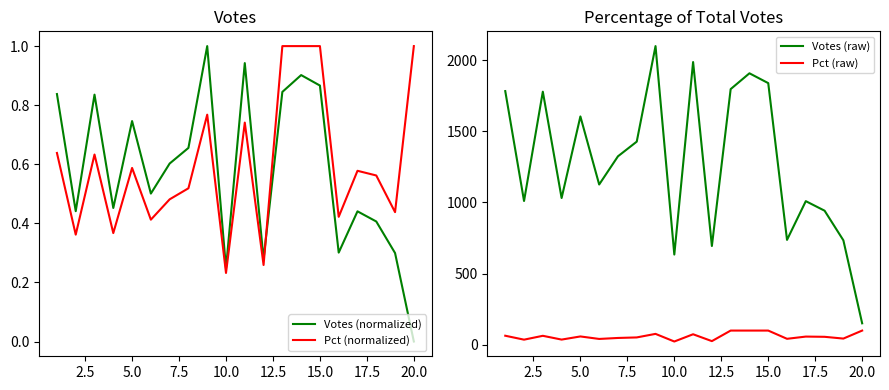

What is the difference between the maximum and minimum values in the Pct (raw) series?

76.8